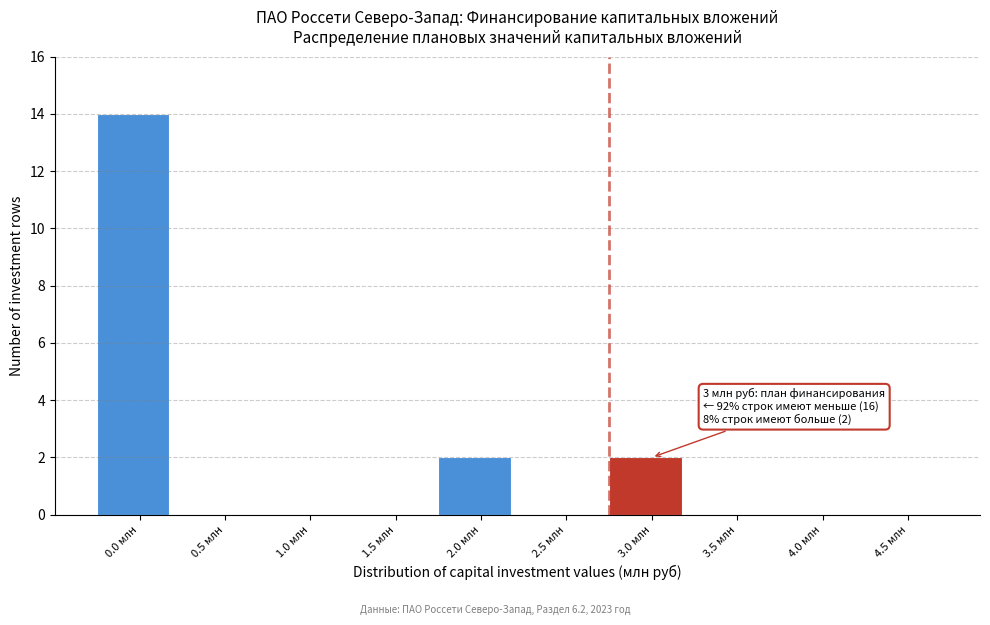

Reading left to right, list all the values displayed in this chart.

0.0 млн=14	0.5 млн=0	1.0 млн=0	1.5 млн=0	2.0 млн=2	2.5 млн=0	3.0 млн=2	3.5 млн=0	4.0 млн=0	4.5 млн=0